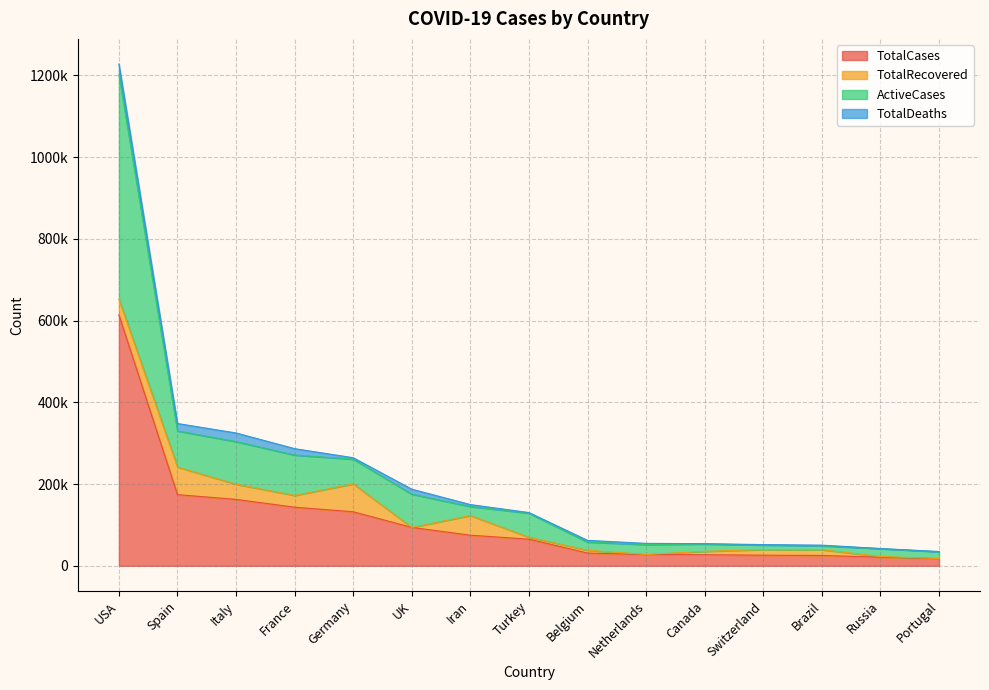

What are all the series names shown in the legend?

TotalCases, TotalRecovered, ActiveCases, TotalDeaths